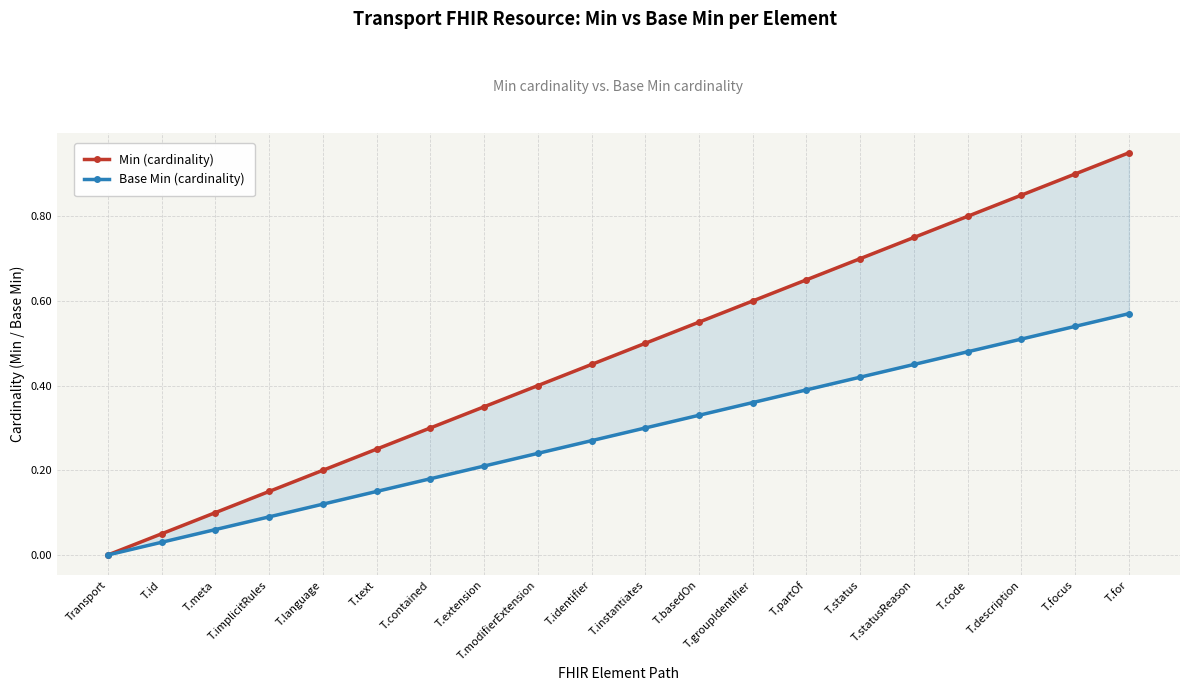

The value of Base Min (cardinality) at T.focus is 0.5. True or false?

True